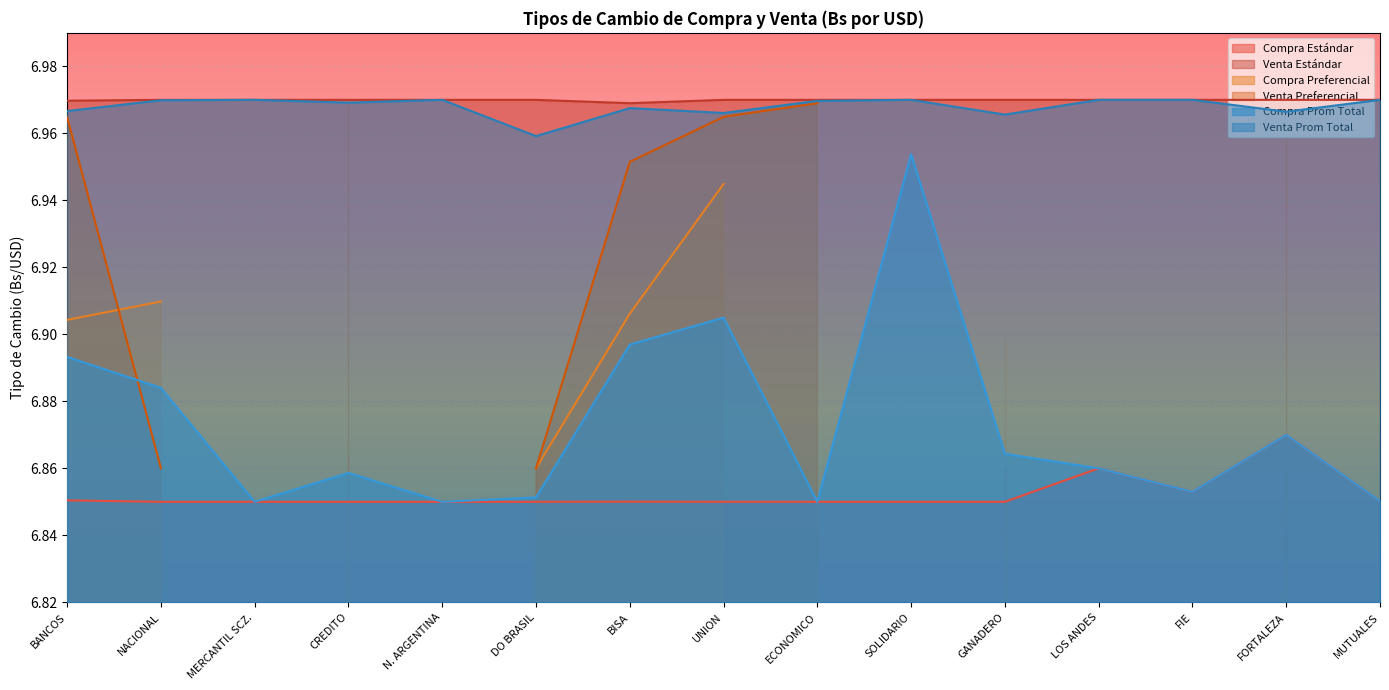

What is the highest value of the Compra Estándar series?

6.9